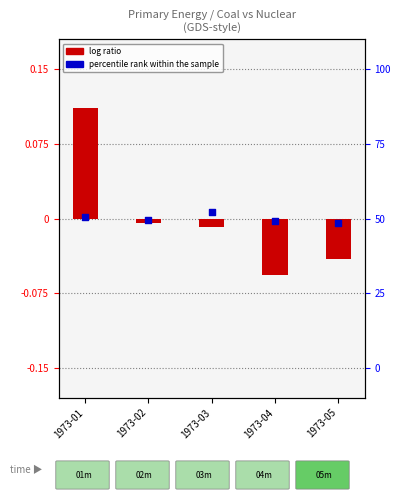

At how many categories does at least one series exceed 0?

2